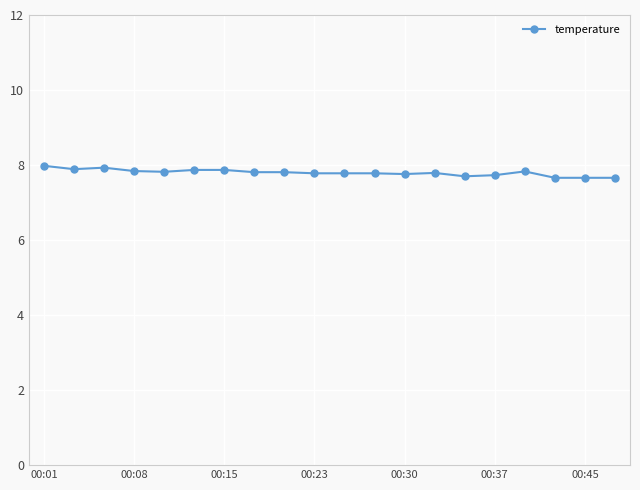

What is the value of the 3rd point from the left?

7.9